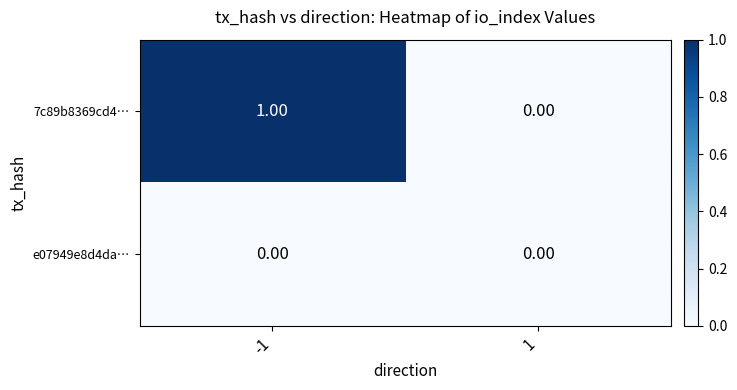

How many series are shown in this chart?

2